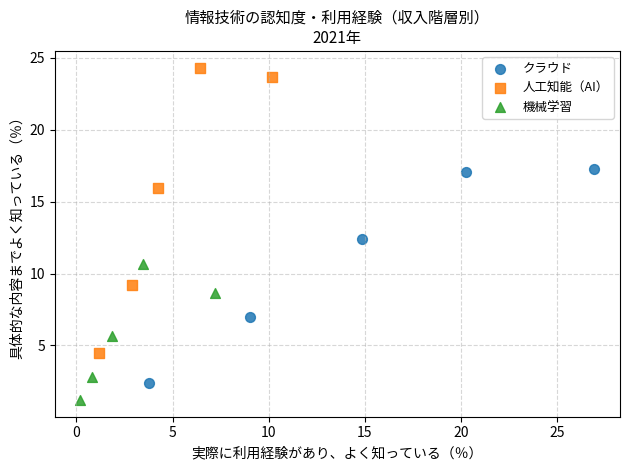

Which series reaches the maximum Y coordinate?

人工知能（AI）